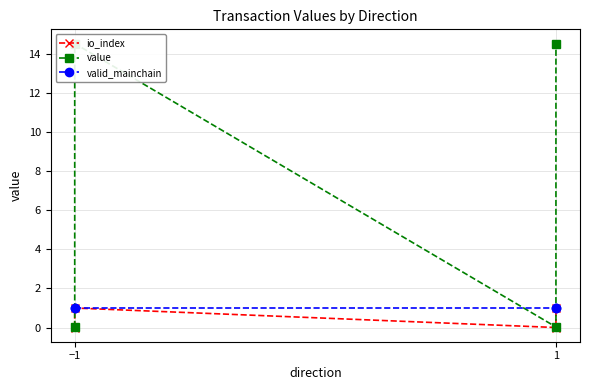

At which label does value first exceed 14?

−1